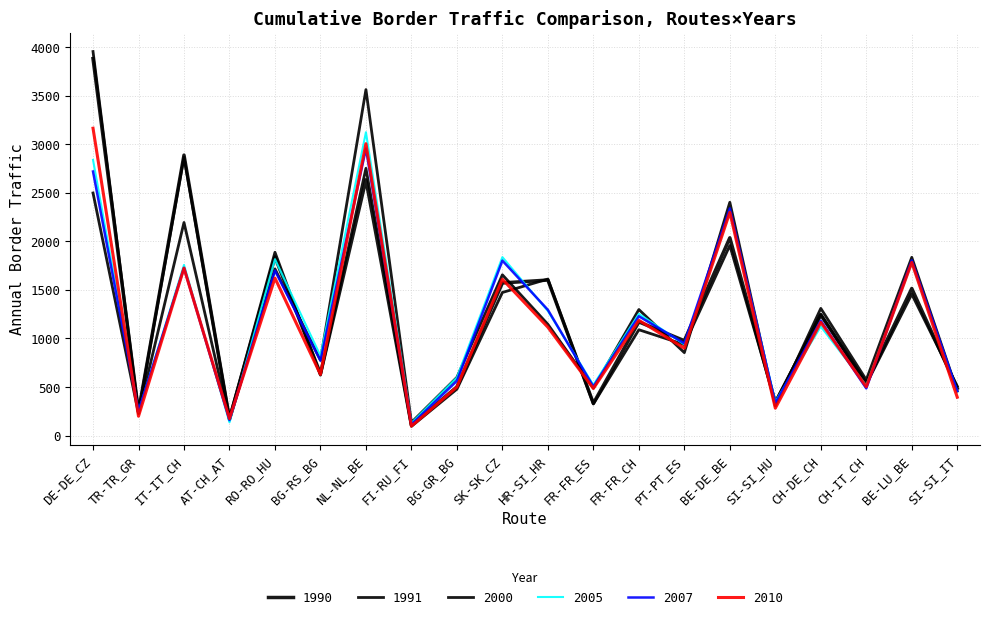

What is the highest value of the 1991 series?

3956